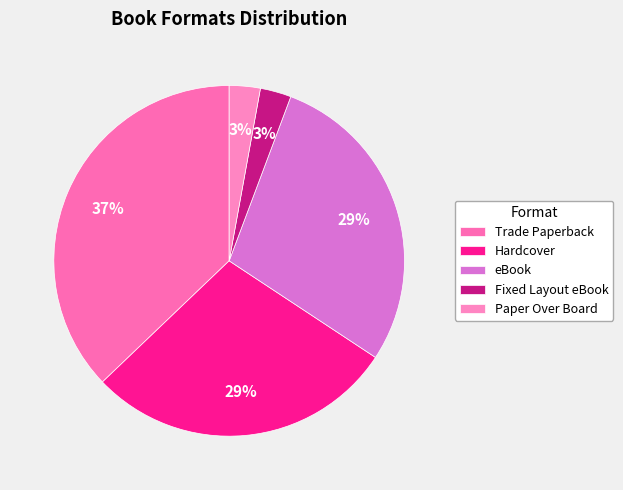

To the nearest percent, what is the difference between the Hardcover and Paper Over Board slice percentages?

26%